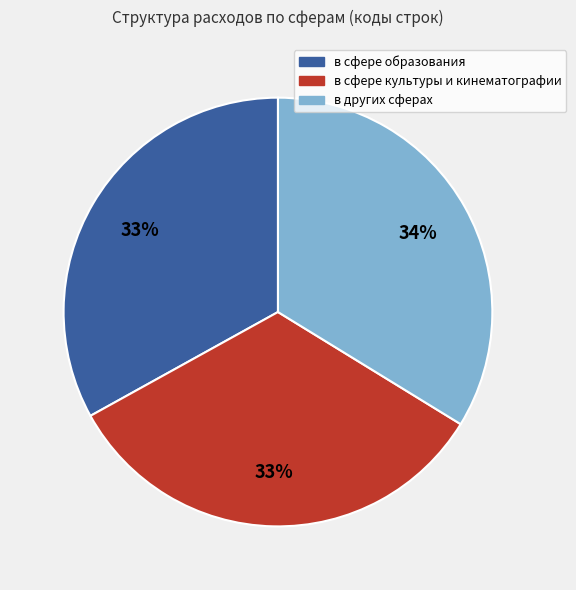

To the nearest percent, what portion does в сфере образования represent?

33%